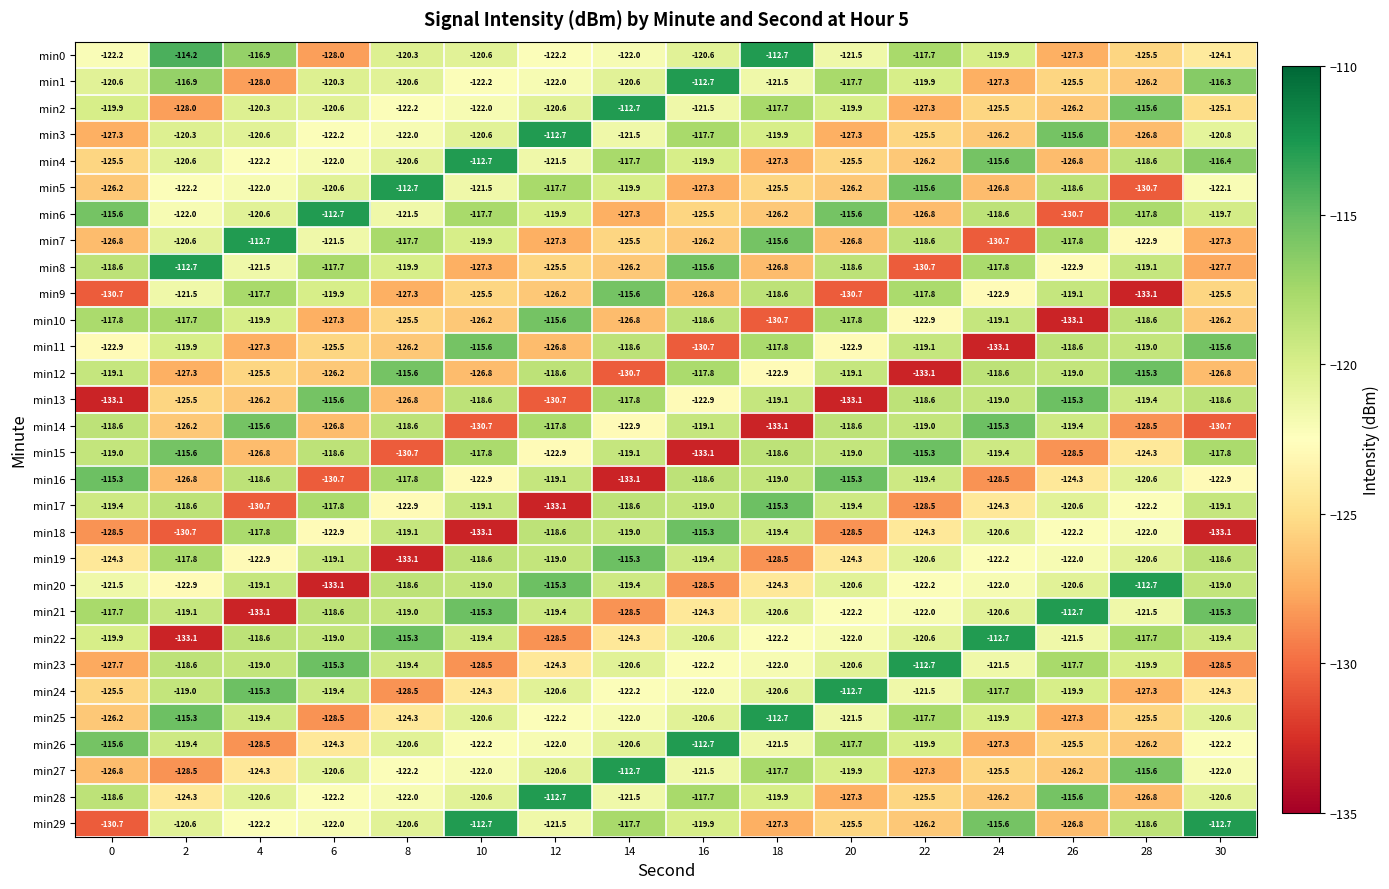

At which label does min21 reach its peak?

26